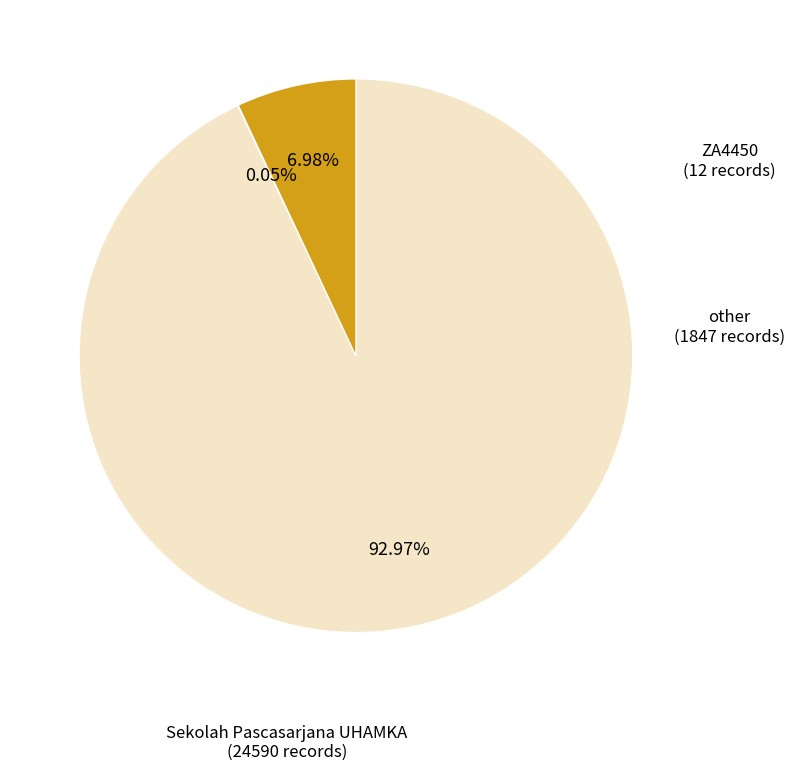

Is there a majority slice in this chart?

Yes